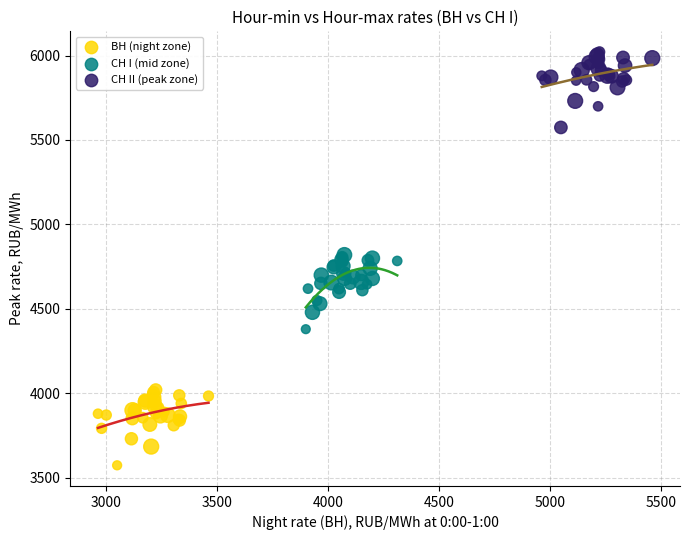

Which series reaches the minimum Y coordinate?

ВН (night zone)